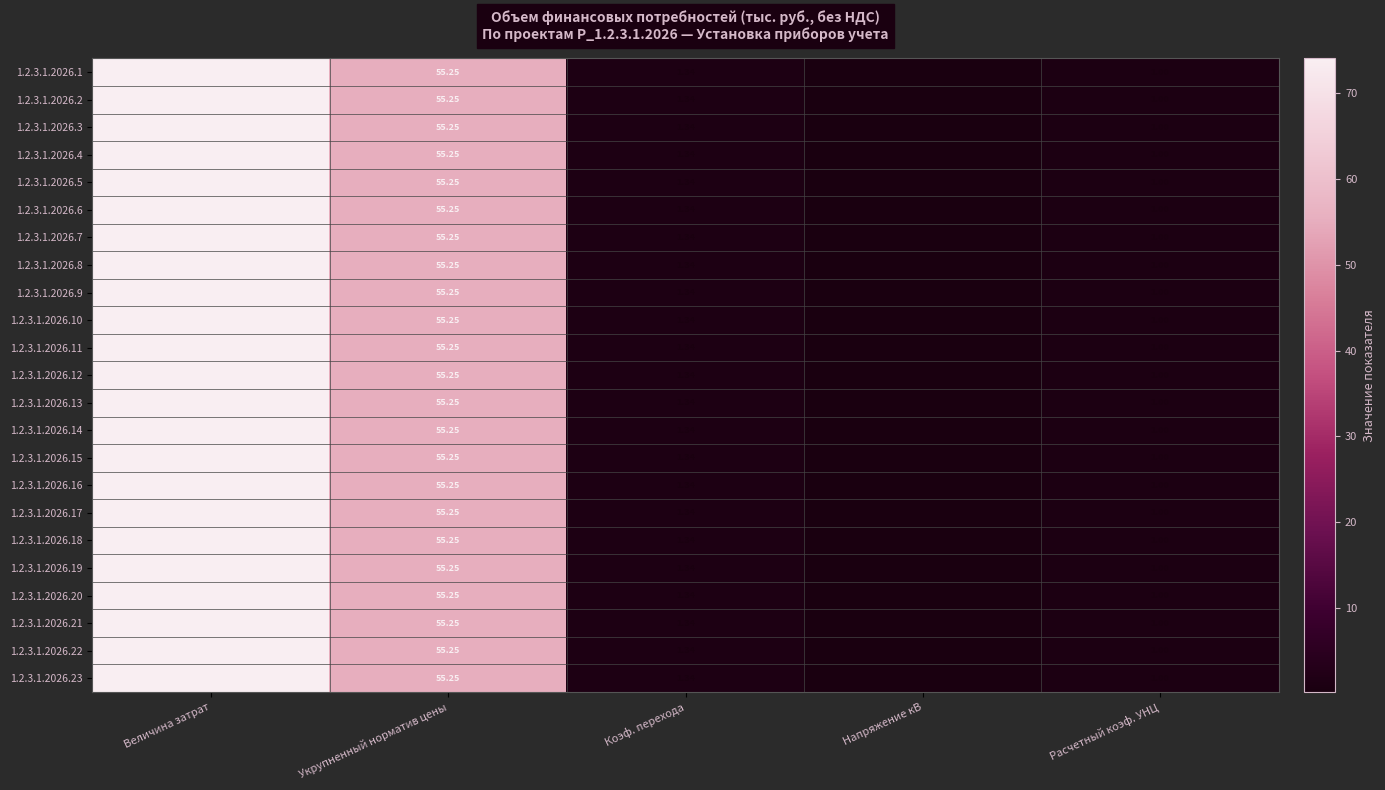

At which category is the sum across all series the highest?

Величина затрат